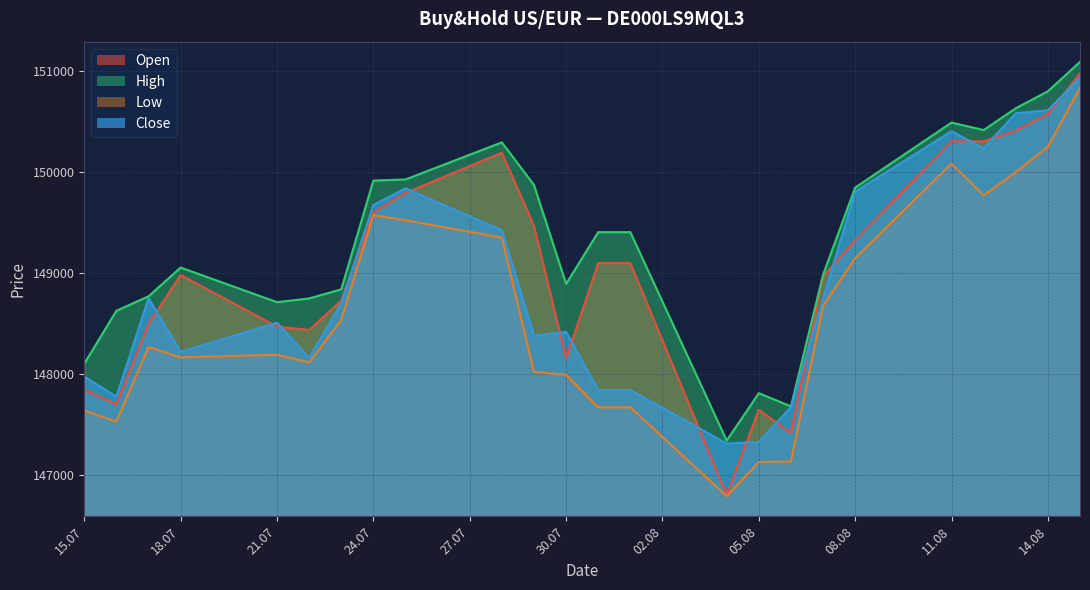

Is it true that Close equals 148216 at 18.07?

True